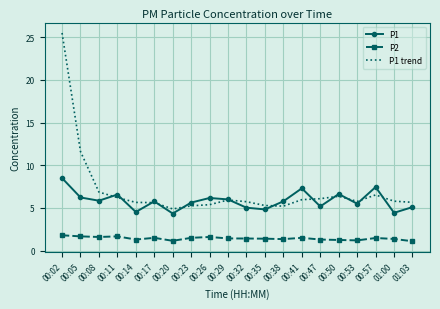

Rank the series by their maximum value, from highest to lowest.

P1 trend, P1, P2